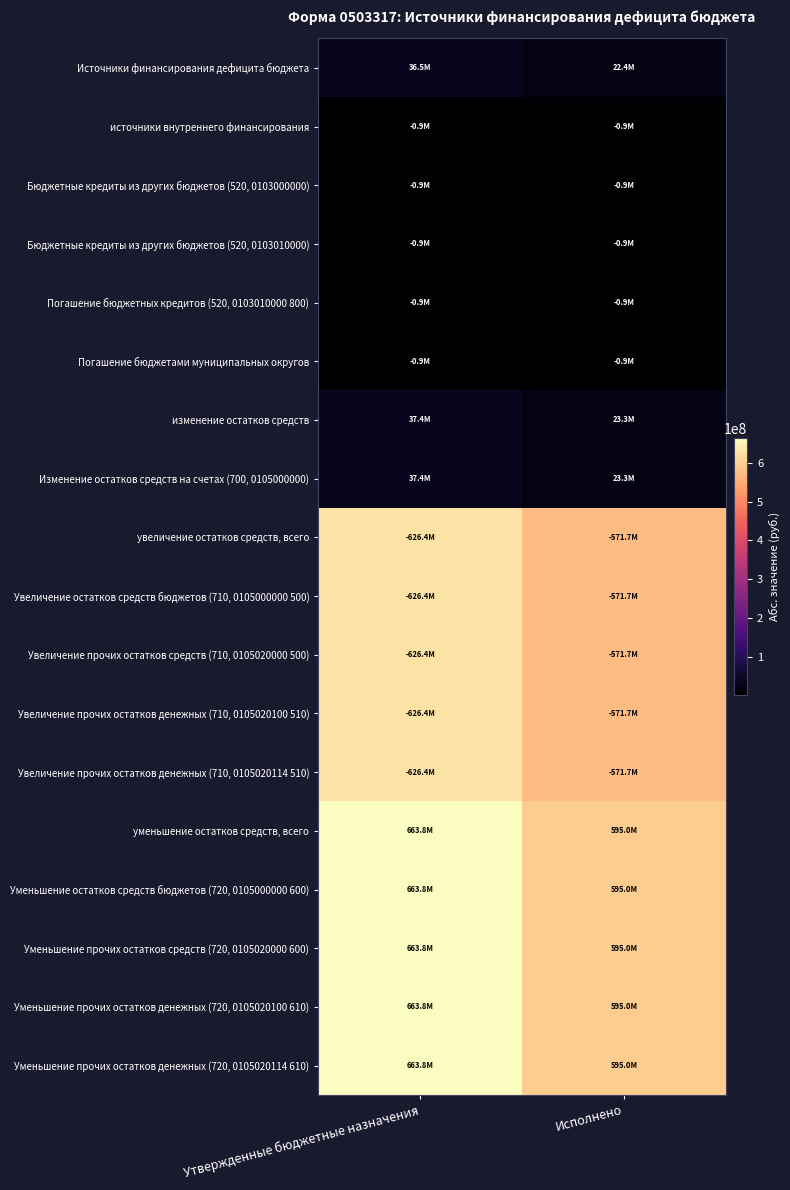

At which category does the chart reach its minimum across all series?

Утвержденные бюджетные назначения